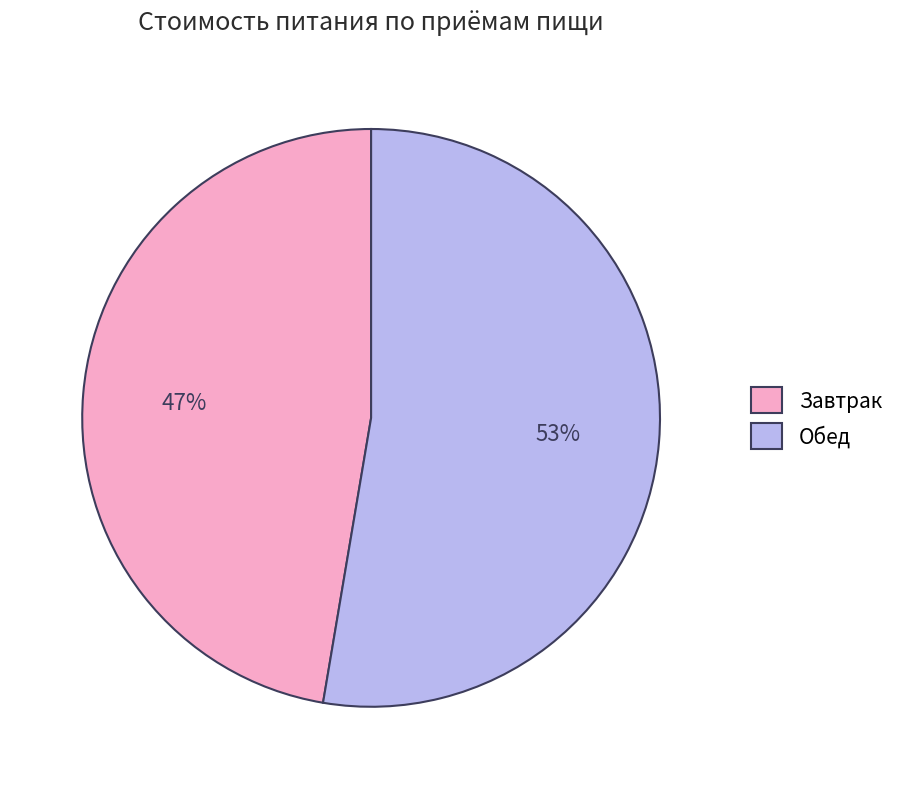

Is the sum of Завтрак and Обед greater than half?

Yes